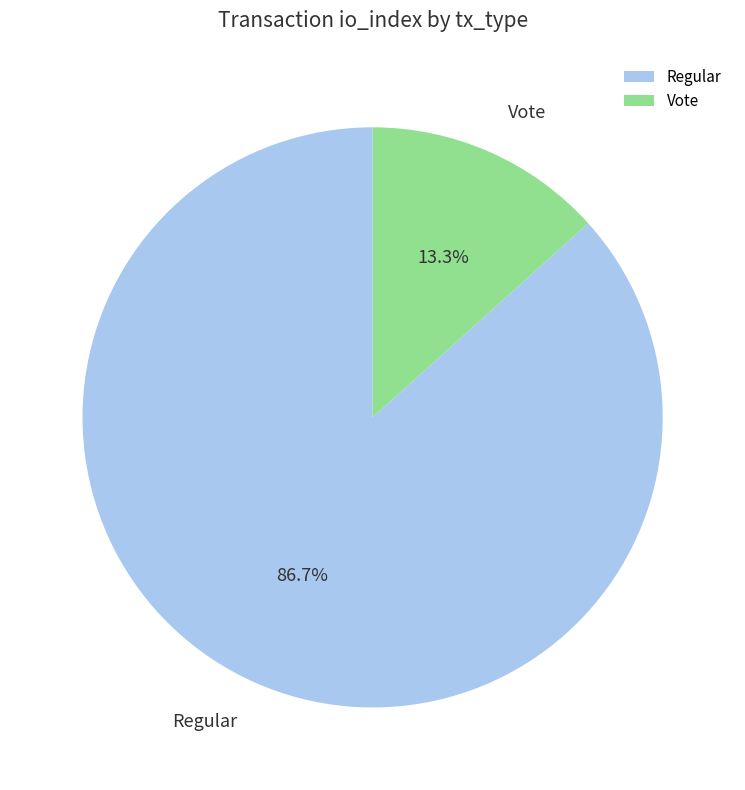

Which category accounts for the majority?

Regular